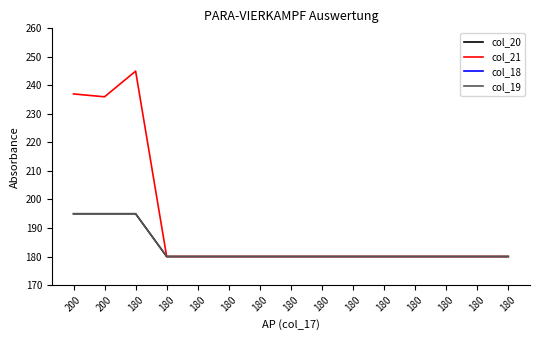

Reading left to right, extract all data points from this chart.

col_20: 200=195	200=195	180=195	180=180	180=180	180=180	180=180	180=180	180=180	180=180	180=180	180=180	180=180	180=180	180=180
col_21: 200=237	200=236	180=245	180=180	180=180	180=180	180=180	180=180	180=180	180=180	180=180	180=180	180=180	180=180	180=180
col_18: 200=5	200=5	180=5	180=0	180=0	180=0	180=0	180=0	180=0	180=0	180=0	180=0	180=0	180=0	180=0
col_19: 200=195	200=195	180=195	180=180	180=180	180=180	180=180	180=180	180=180	180=180	180=180	180=180	180=180	180=180	180=180